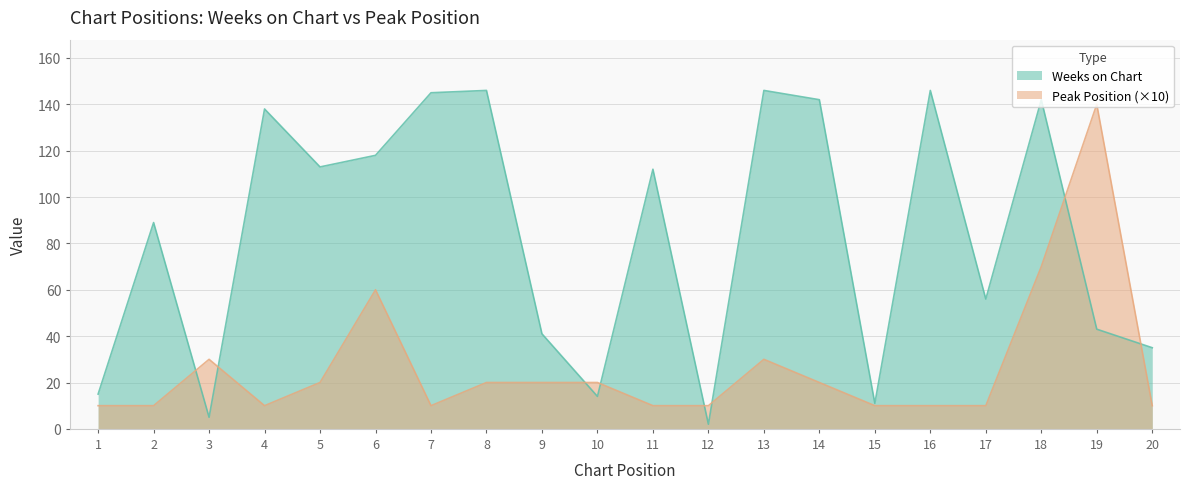

Rank the series by their maximum value, from lowest to highest.

Peak Position (×10), Weeks on Chart